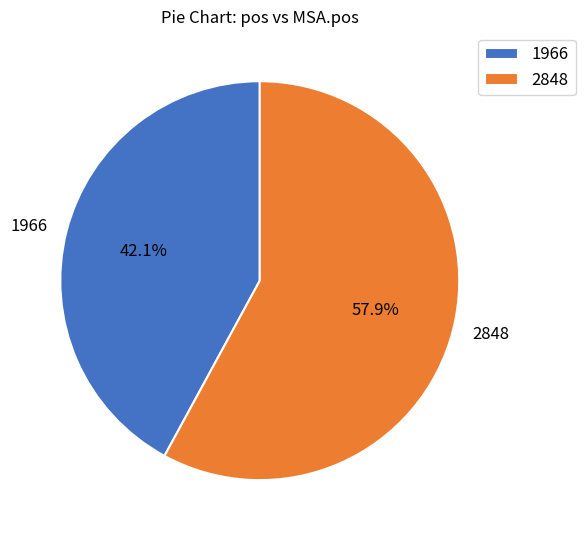

How many segments does this pie chart have?

2